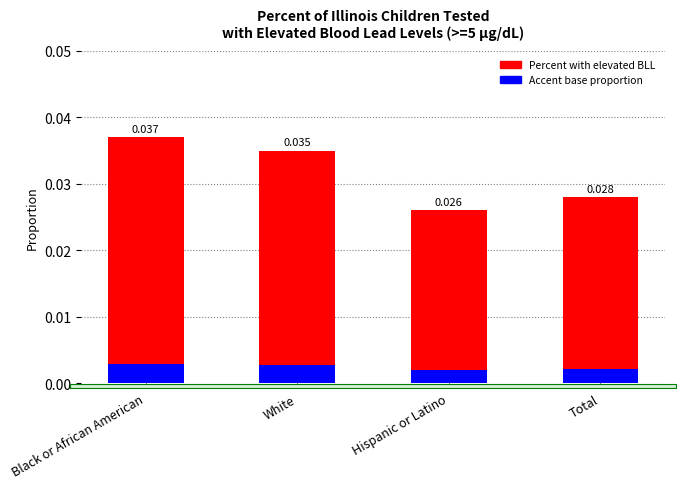

At which category is the sum across all series the highest?

Black or African American